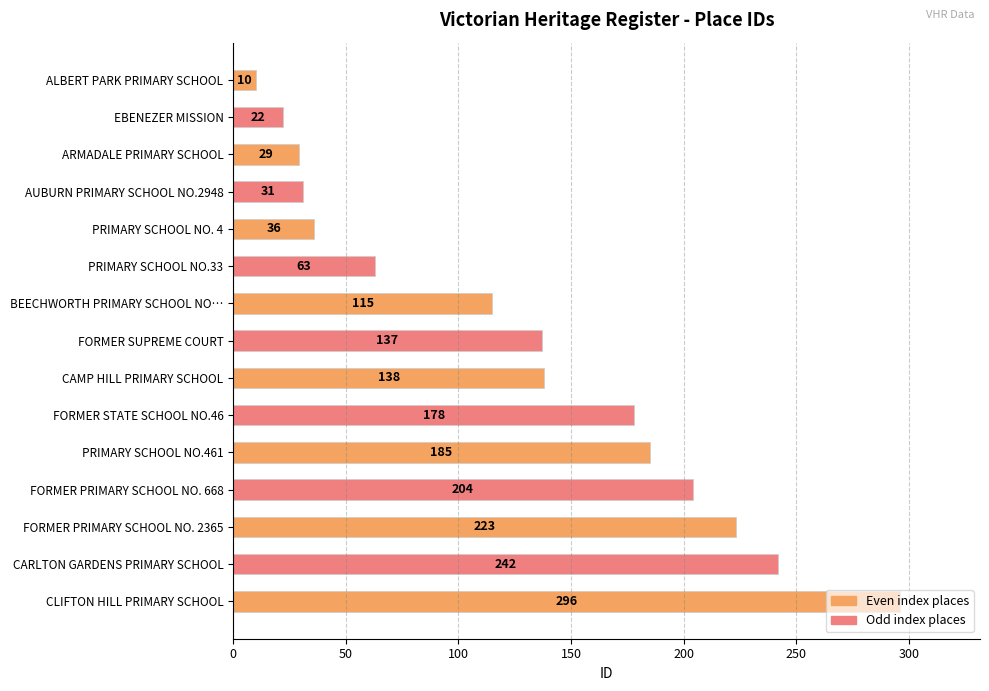

The chart shows a value of 29 at ARMADALE PRIMARY SCHOOL. True or false?

True